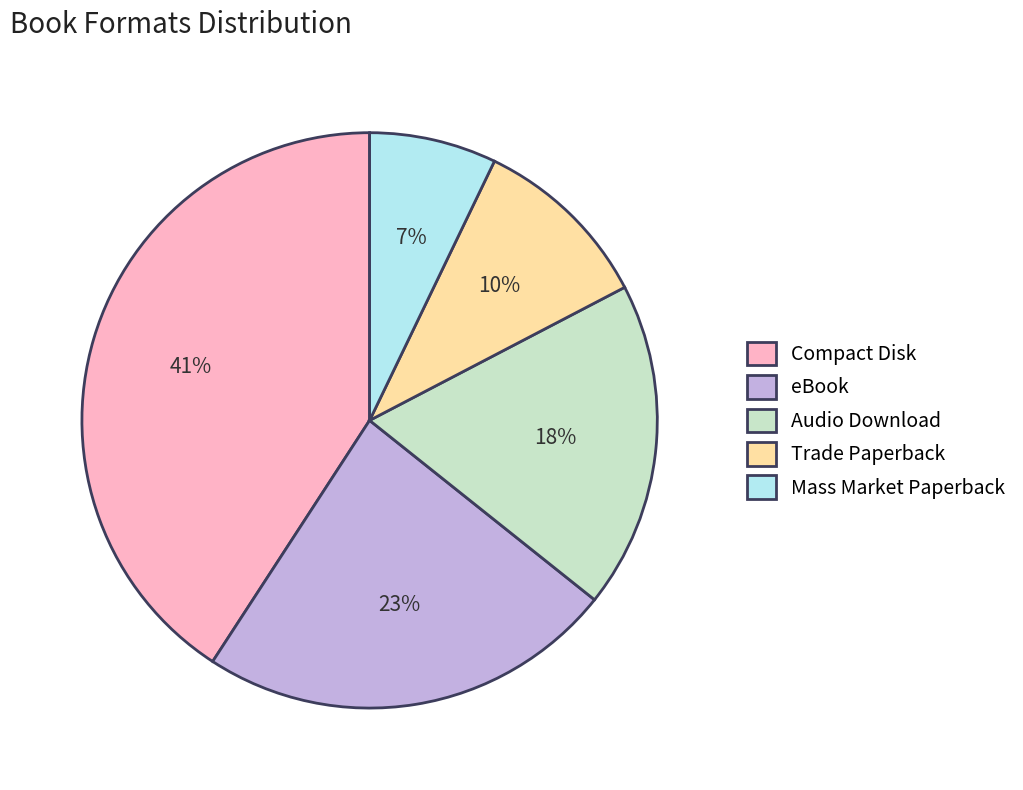

Combined, do eBook and Mass Market Paperback account for over 50%?

No